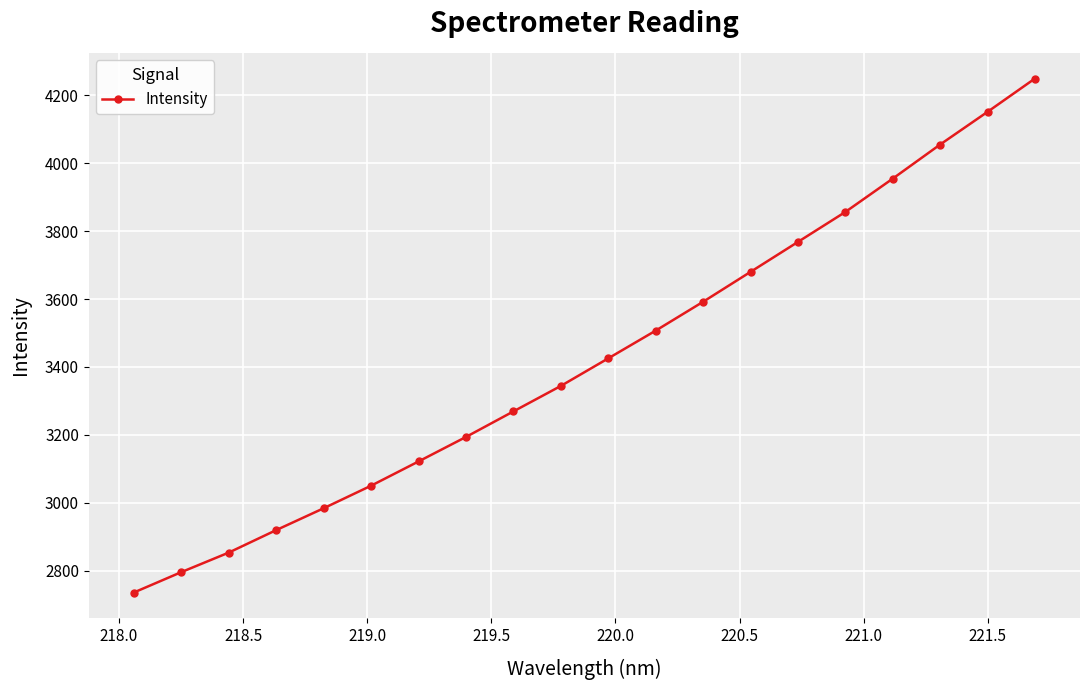

True or false: there are more than 0 points higher than both neighbors.

False